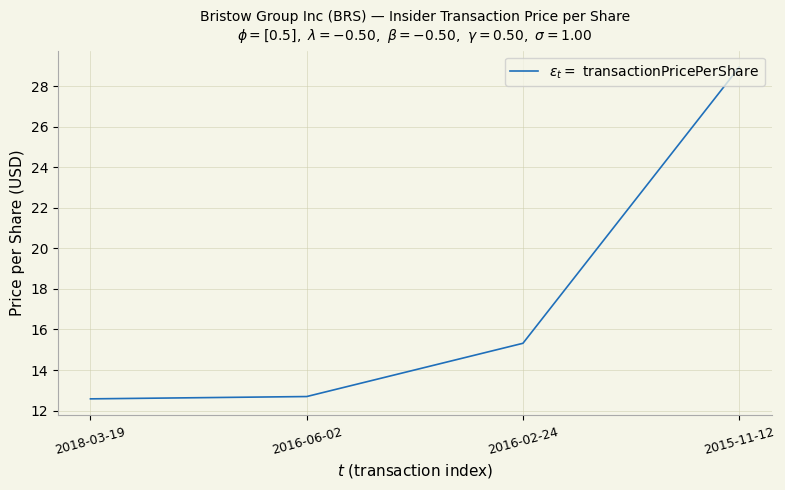

Approximately how many times larger is the value at 2015-11-12 compared to 2018-03-19?

2.3